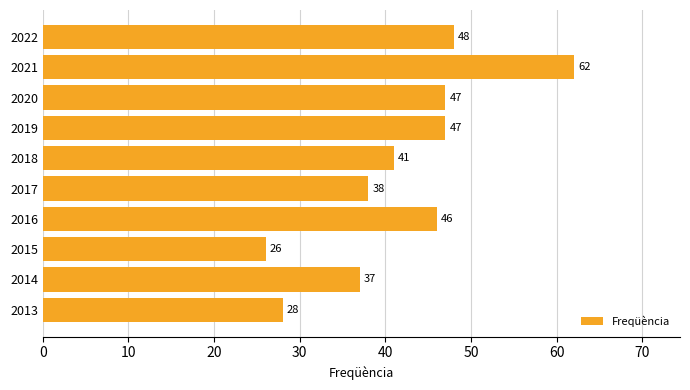

Reading bottom to top, transcribe all the data shown in this chart.

28	37	26	46	38	41	47	47	62	48